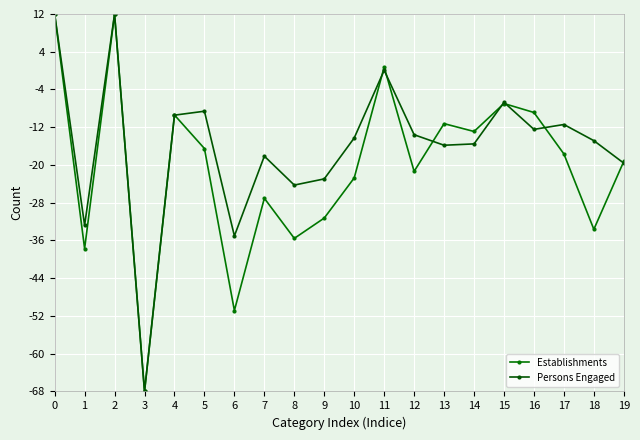

At how many categories does at least one series exceed -60?

19